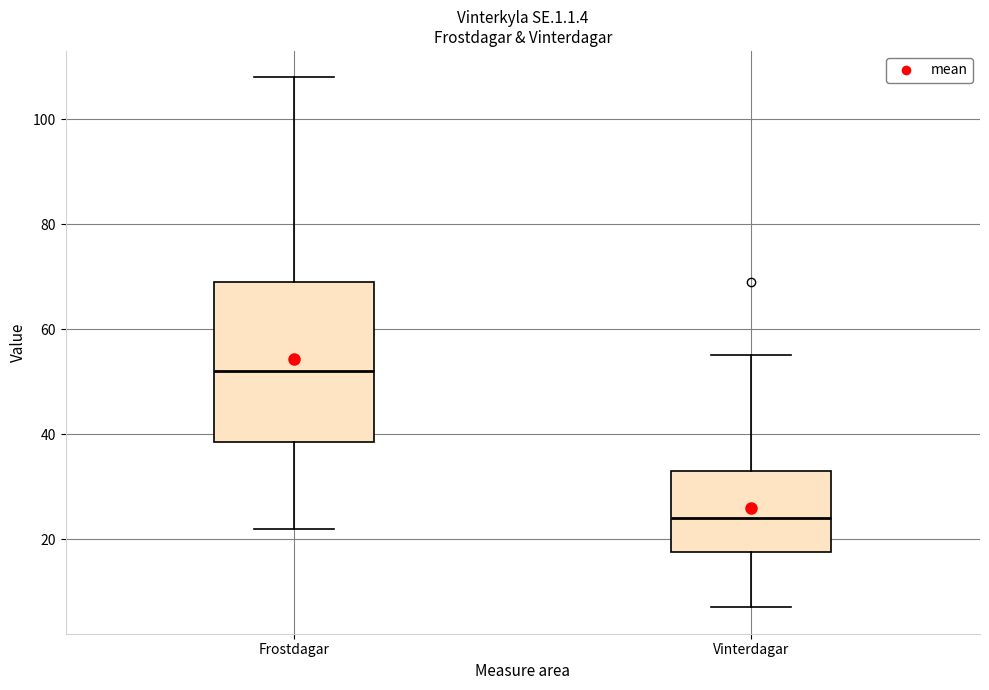

Which box has the lowest median line?

Vinterdagar